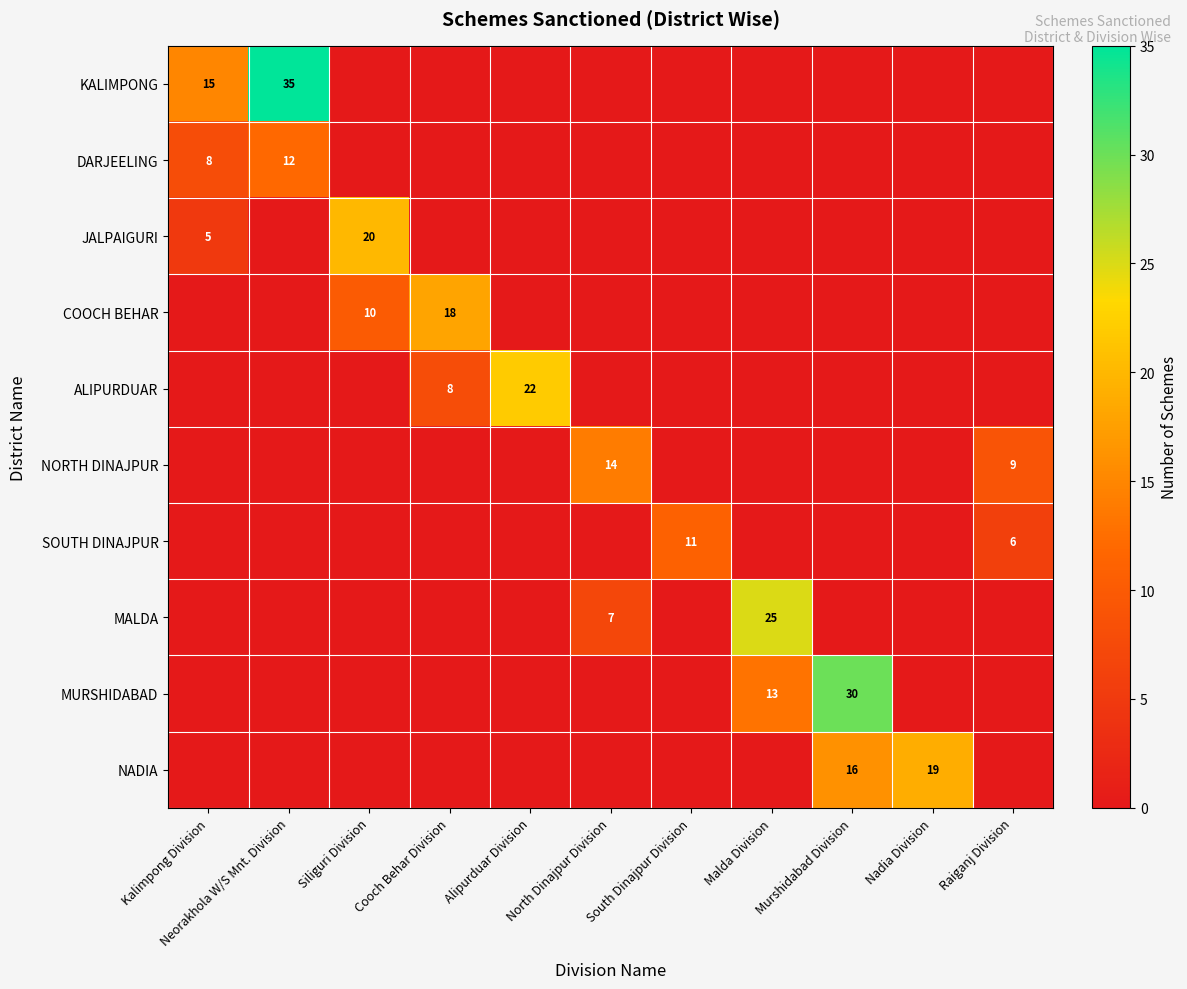

The value of MALDA at North Dinajpur Division is 12. True or false?

False